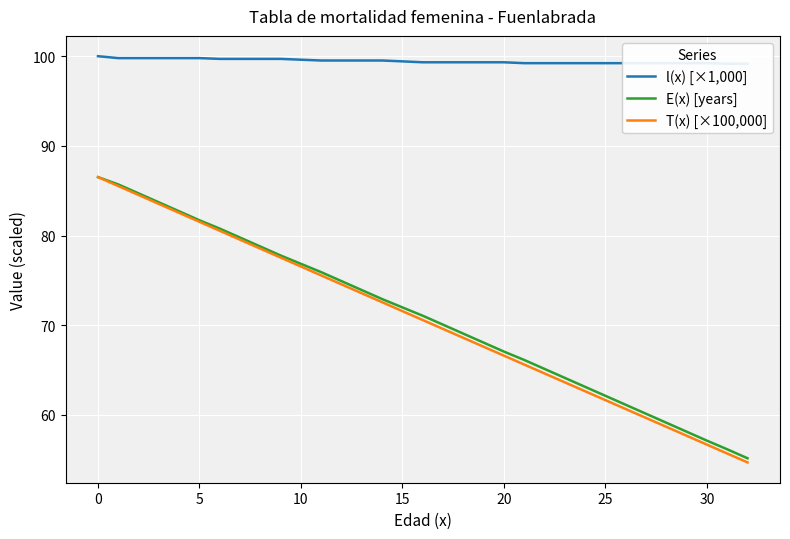

What is the sum of the l(x) [×1,000] values at 11 and 21?

198.7